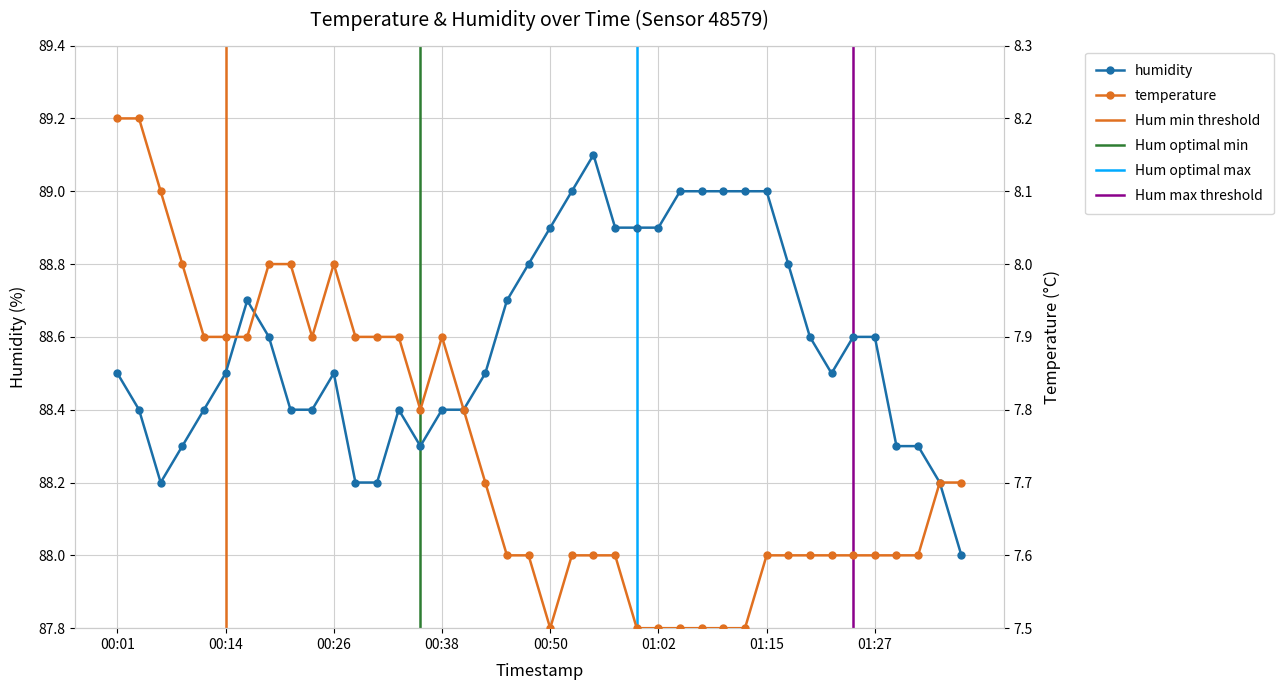

What is the maximum value shown in the chart?

89.1